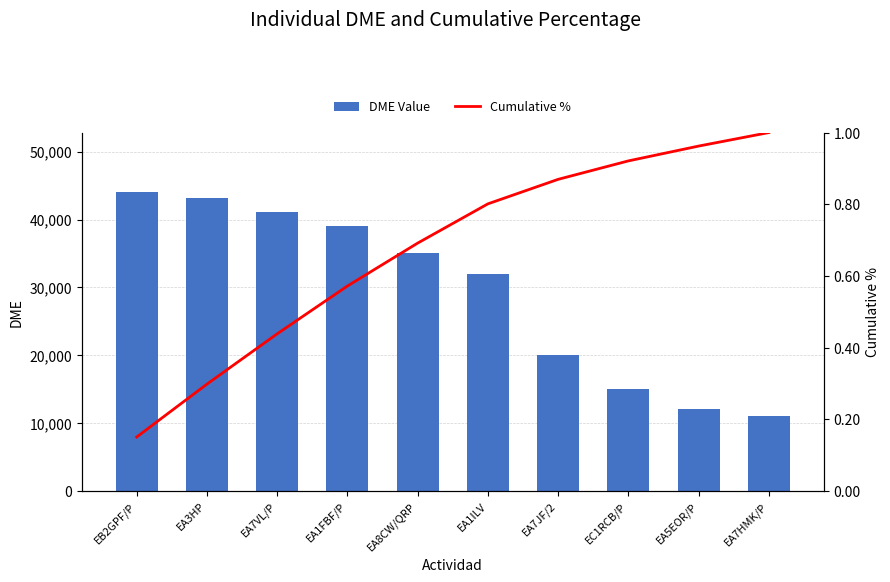

What is the total value across all series at EA5EOR/P?

12101.0